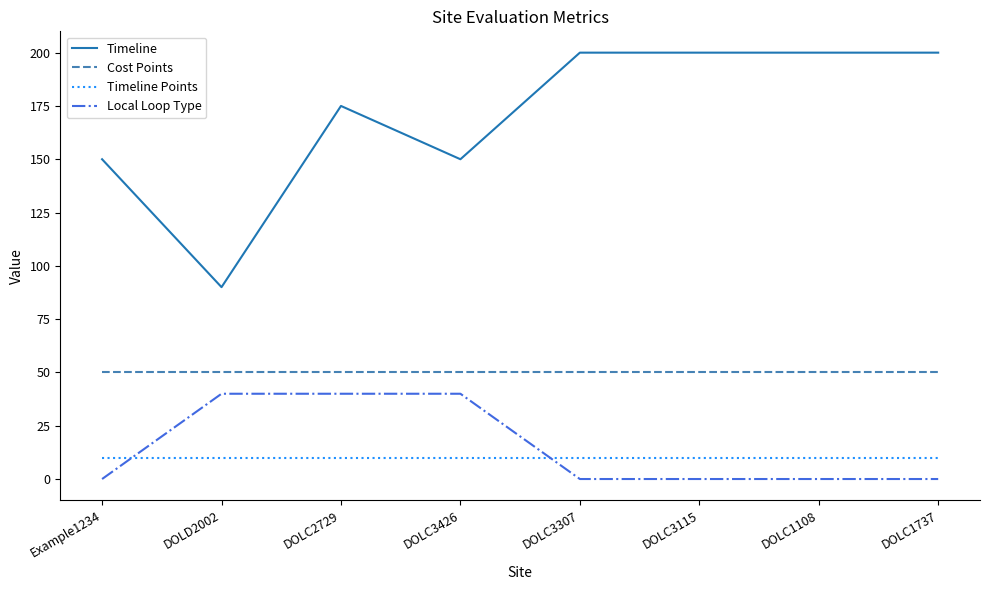

Reading left to right, what are all the values shown in this chart?

Timeline: Example1234=150	DOLD2002=90	DOLC2729=175	DOLC3426=150	DOLC3307=200	DOLC3115=200	DOLC1108=200	DOLC1737=200
Cost Points: Example1234=50	DOLD2002=50	DOLC2729=50	DOLC3426=50	DOLC3307=50	DOLC3115=50	DOLC1108=50	DOLC1737=50
Timeline Points: Example1234=10	DOLD2002=10	DOLC2729=10	DOLC3426=10	DOLC3307=10	DOLC3115=10	DOLC1108=10	DOLC1737=10
Local Loop Type: Example1234=0	DOLD2002=40	DOLC2729=40	DOLC3426=40	DOLC3307=0	DOLC3115=0	DOLC1108=0	DOLC1737=0